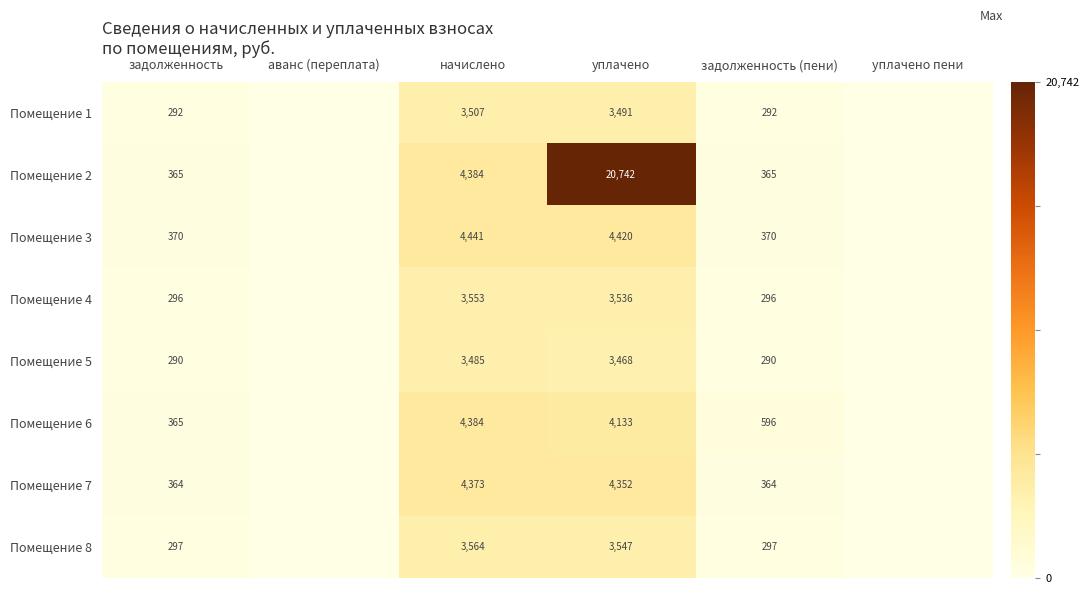

The Помещение 2 series shows 228 at задолженность. True or false?

False